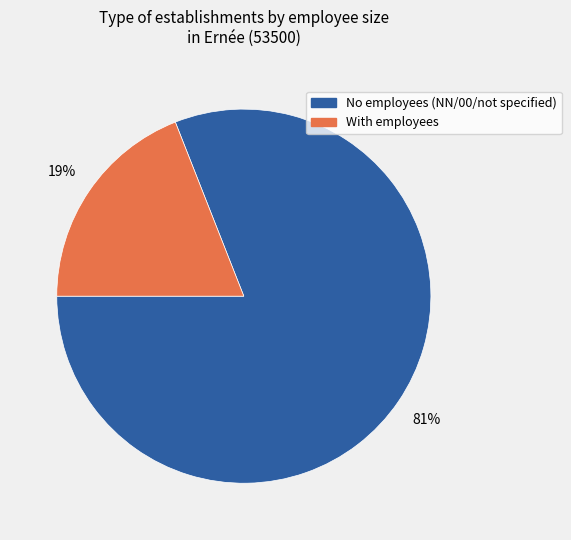

To the nearest percent, what is the average slice percentage?

50%